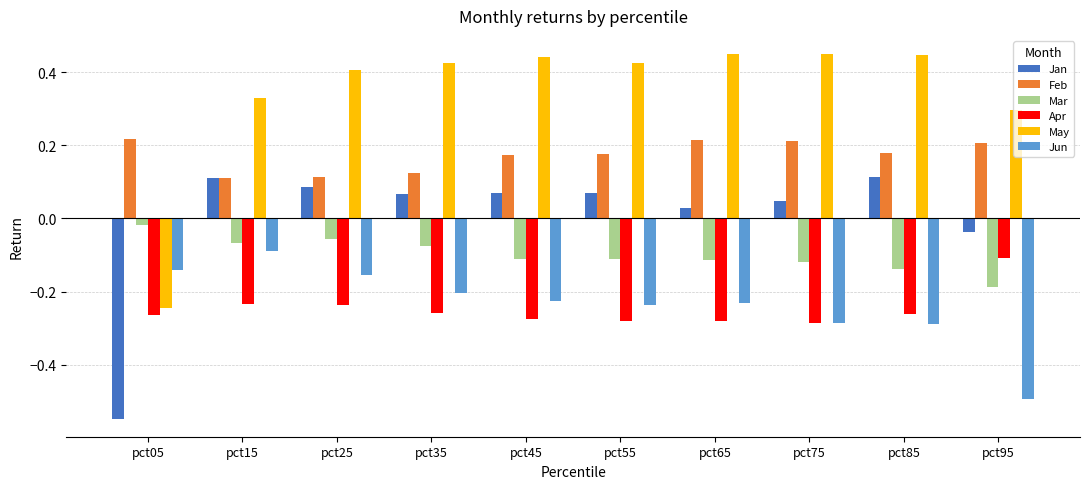

Which label corresponds to the smallest value in the chart?

pct05